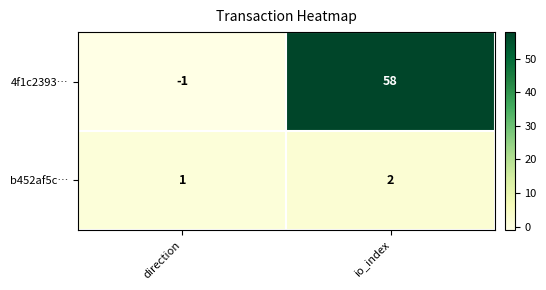

How many series are shown in this chart?

2